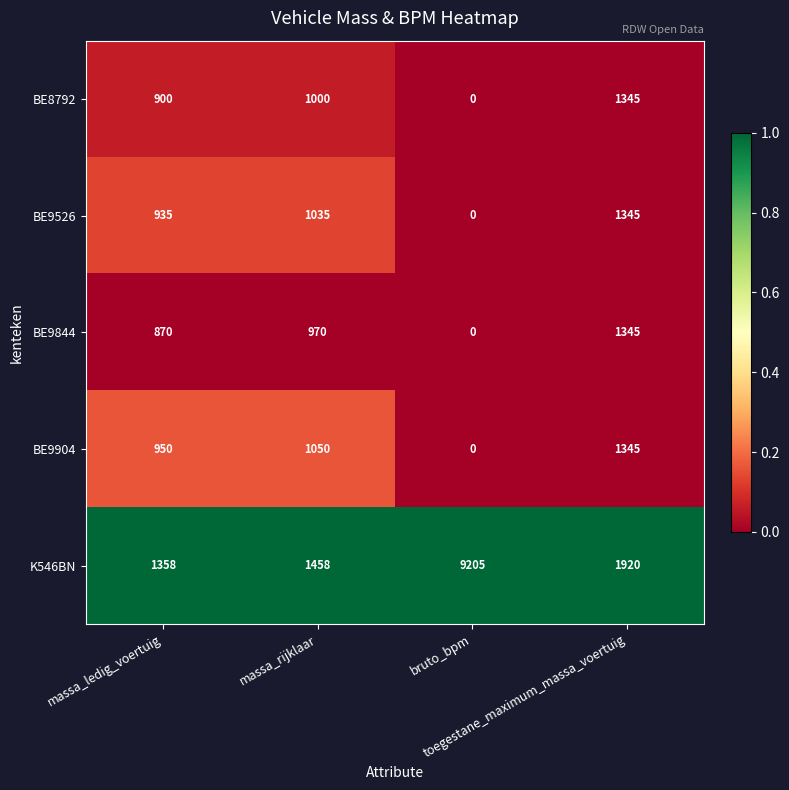

What is the difference between the maximum and minimum values in the BE9526 series?

1345